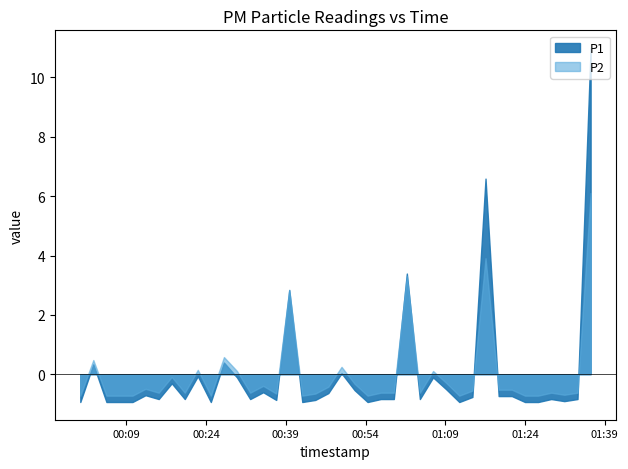

What position from the left is 2022-11-20T01:26:28?

36